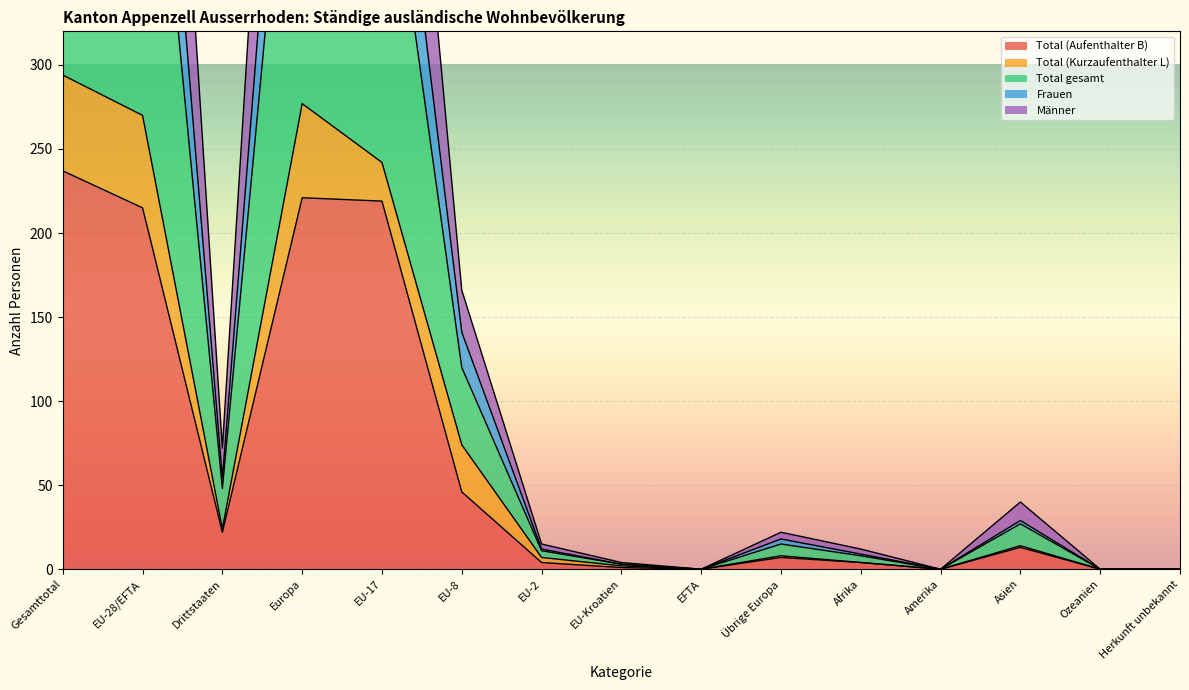

Between Gesamttotal and EU-2, which series saw the biggest shift?

Total gesamt